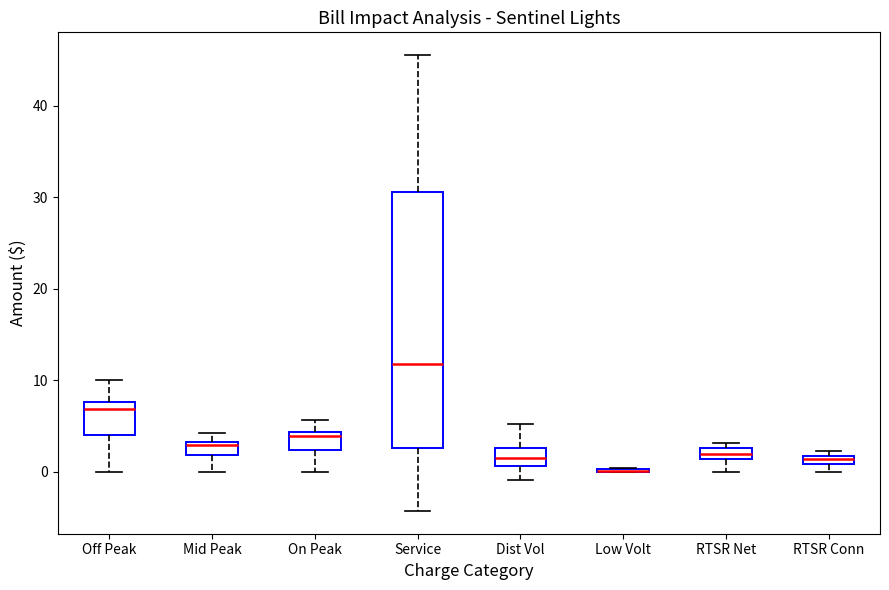

Comparing the boxes themselves (not the whiskers), which one is the tallest?

Service